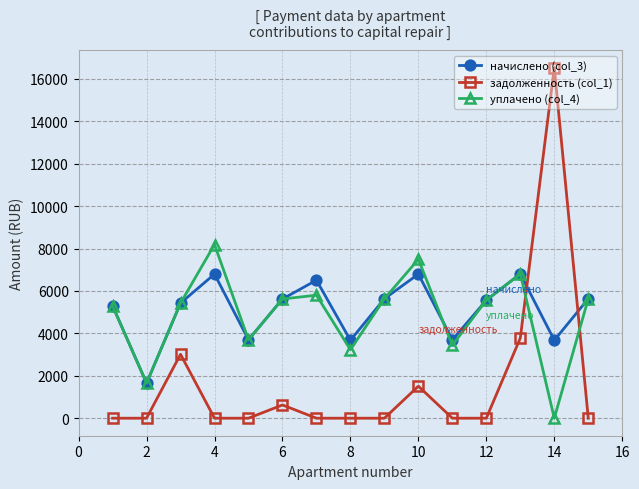

What is the greatest value displayed?

16527.4